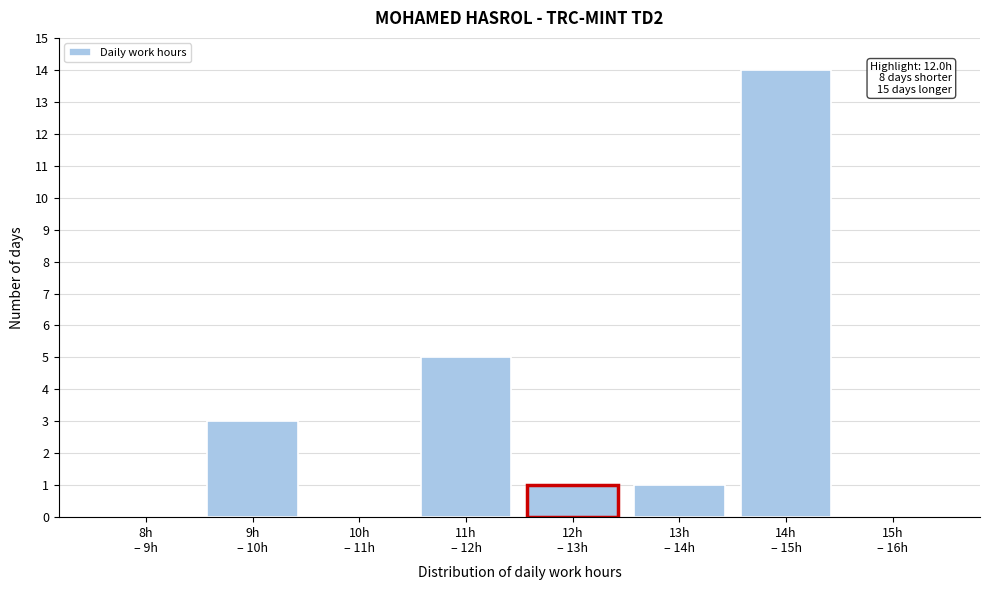

What is the greatest value displayed?

14